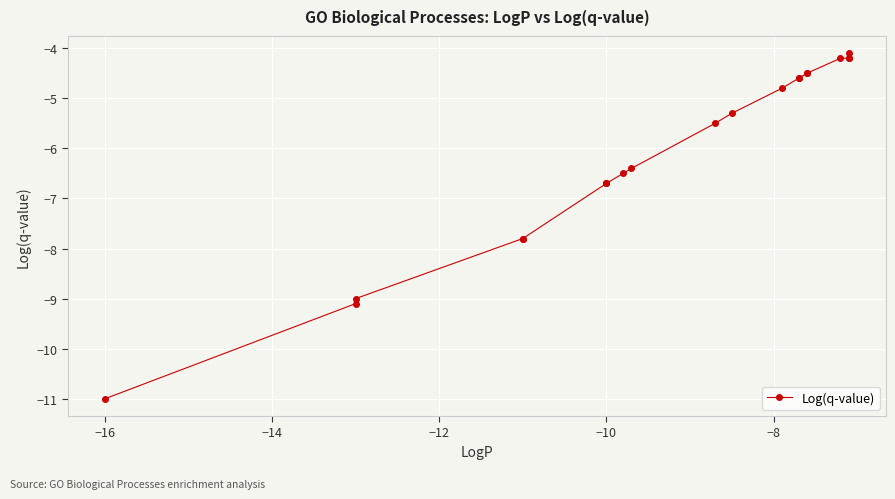

What is the greatest value displayed?

-4.1